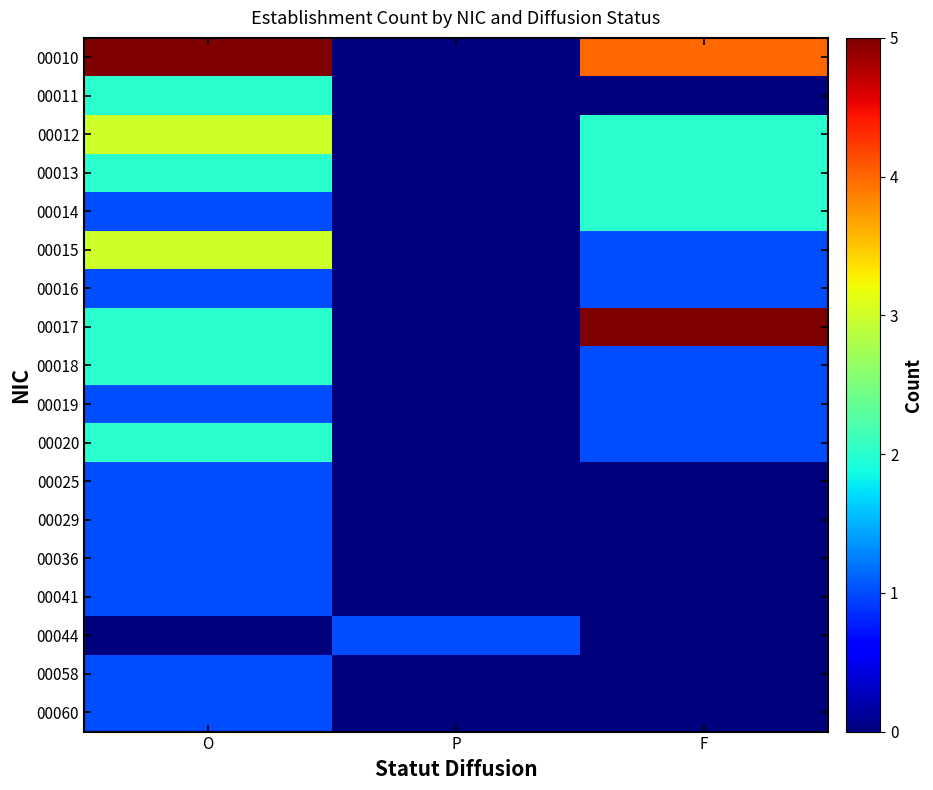

Count the number of categories in the chart.

3